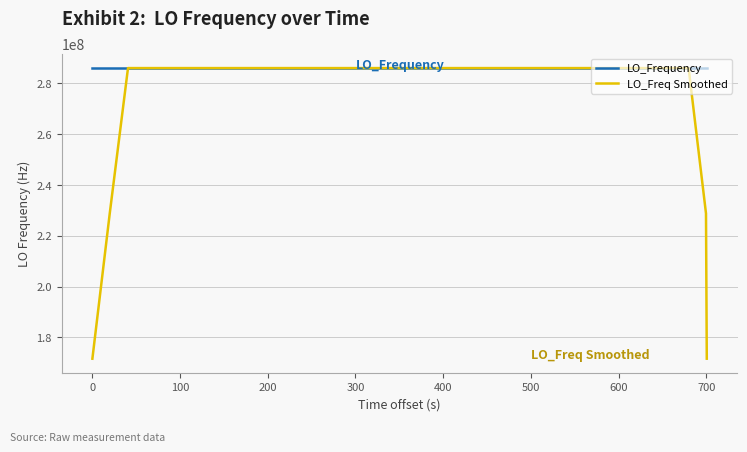

What is the greatest value displayed?

286047004.2